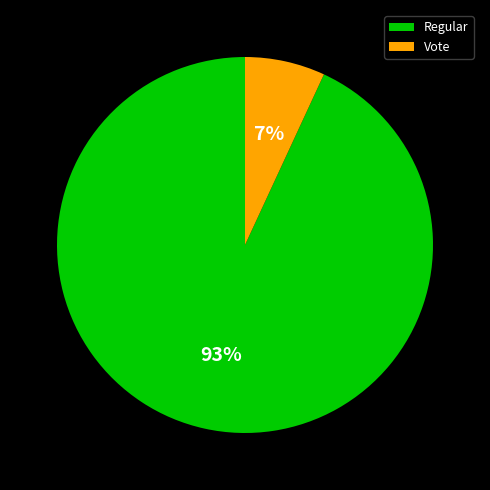

Which category has the smallest portion of the pie?

Vote